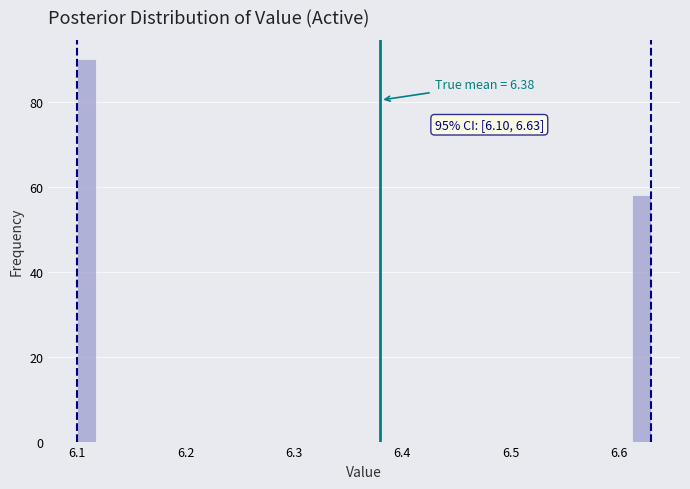

Read against the x-axis, roughly where is the centre of the tallest bar?

6.11